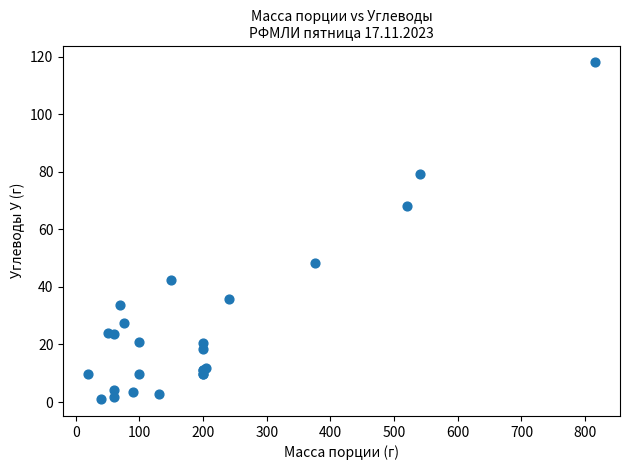

What Y value in the scatter plot is closest to 59?

68.1